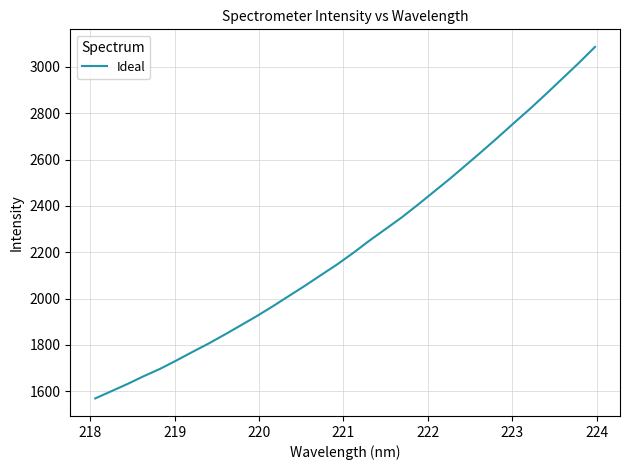

What is the minimum value shown in the chart?

1569.3